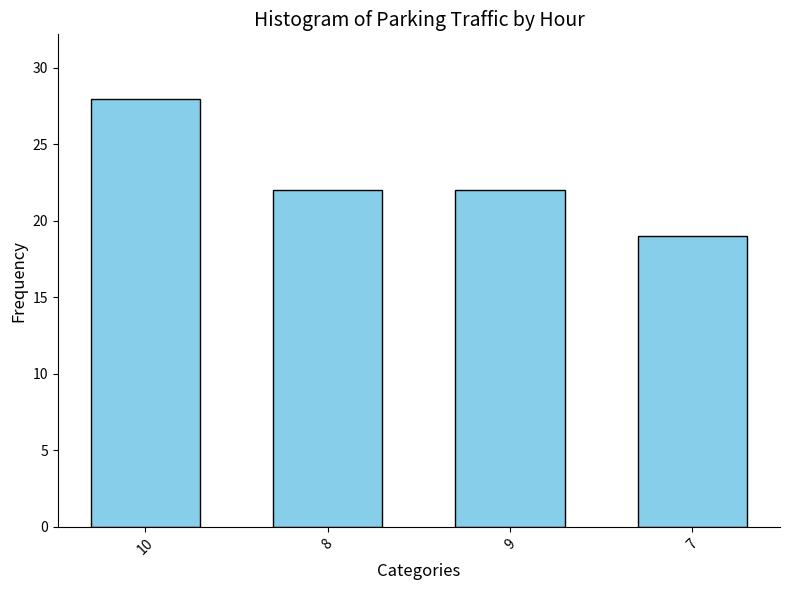

What is the difference between the maximum and minimum values?

9